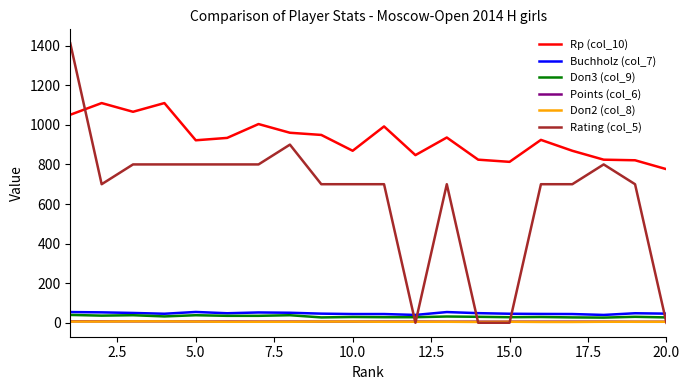

True or false: Rp (col_10) and Doп2 (col_8) cross at least once.

False